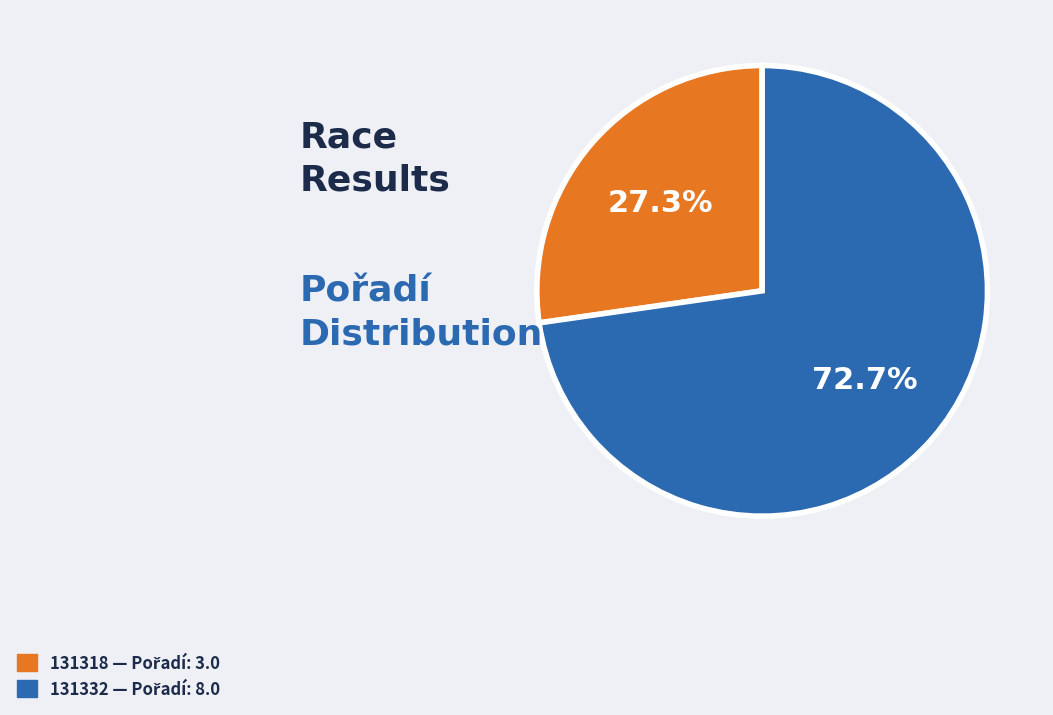

True or false: 131318 accounts for 15% of the total.

False